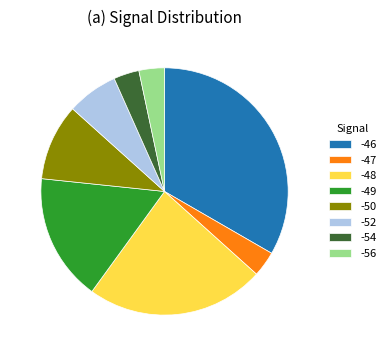

Is the sum of -46 and -48 greater than half?

Yes